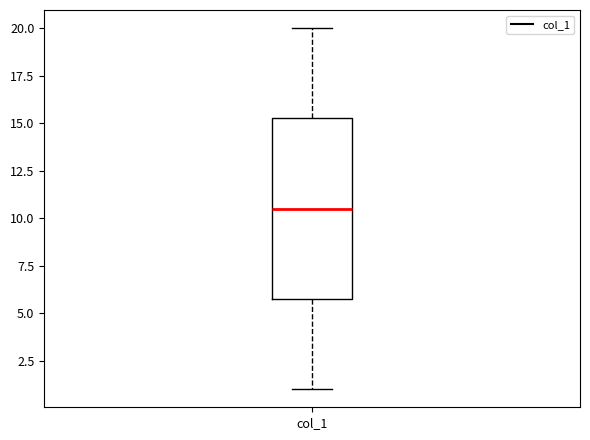

Transcribe this box plot: give where the median line is, the range the box spans, and where the two whiskers end, as read against the y-axis. The values are not printed on the chart, so give them approximately, as read against the axis.

median 10.5, box 6.0 to 15.5, whiskers 1.0 to 20.0